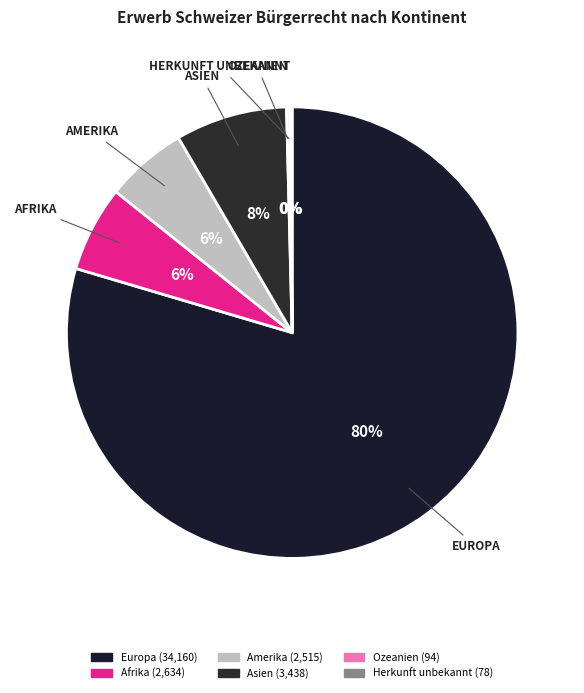

To the nearest percent, what is the difference between the largest and smallest slice percentages?

79%